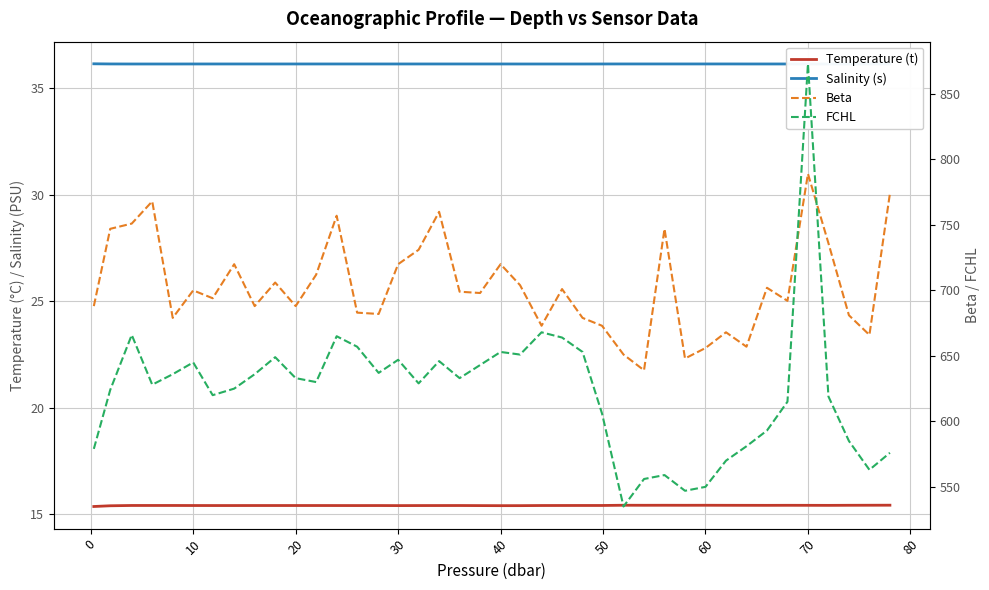

What is the maximum value for Temperature (t)?

15.4